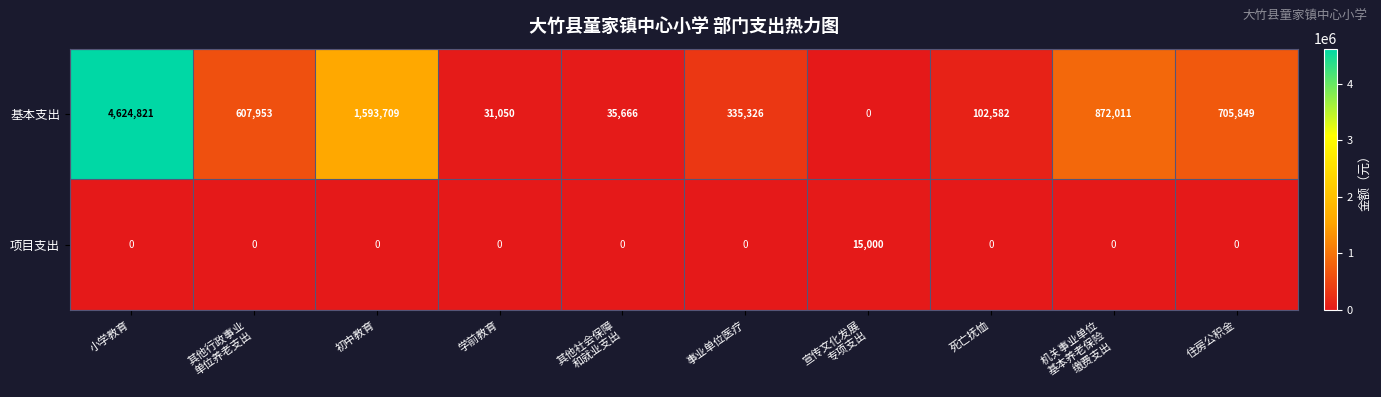

What is the difference between the highest and lowest values at 其他行政事业
单位养老支出?

607953